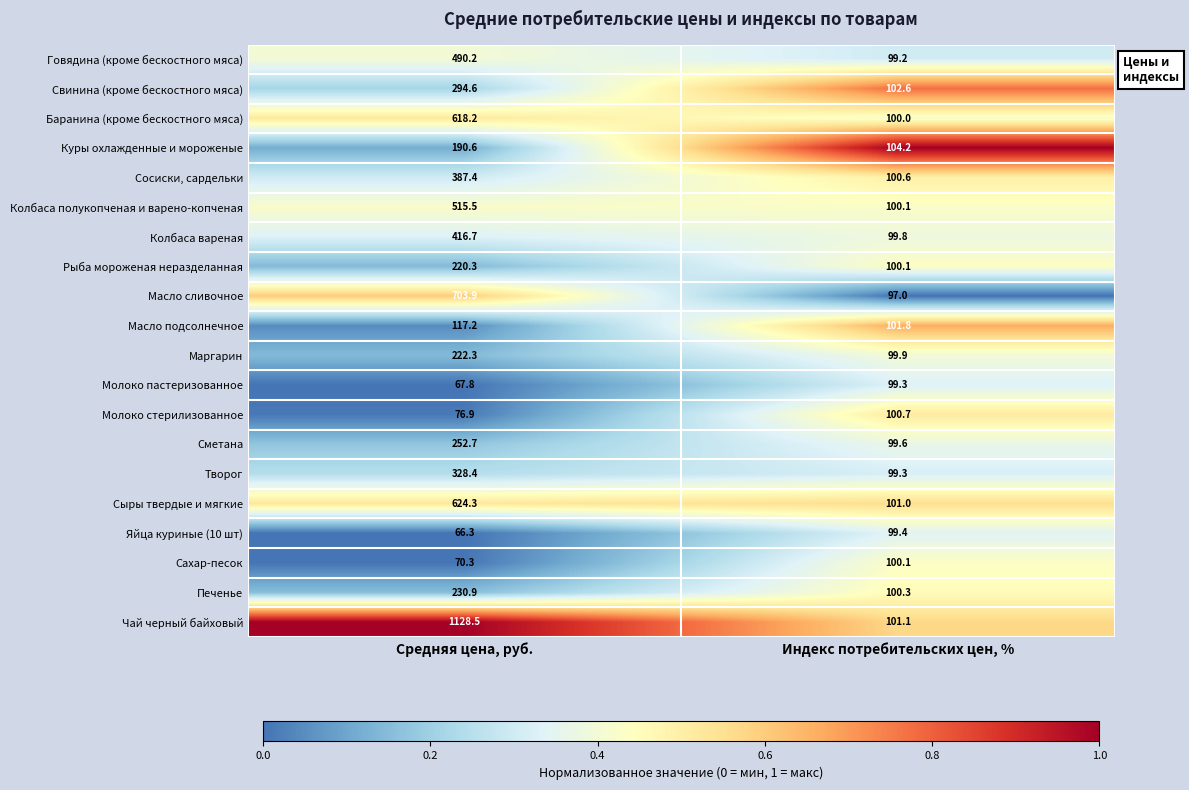

What is the sum of all Молоко пастеризованное values?

167.1